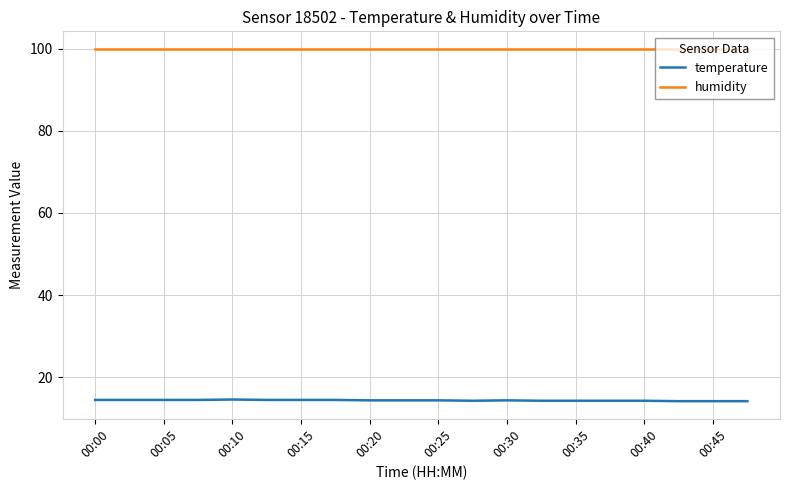

What is the average value of the temperature series?

14.4